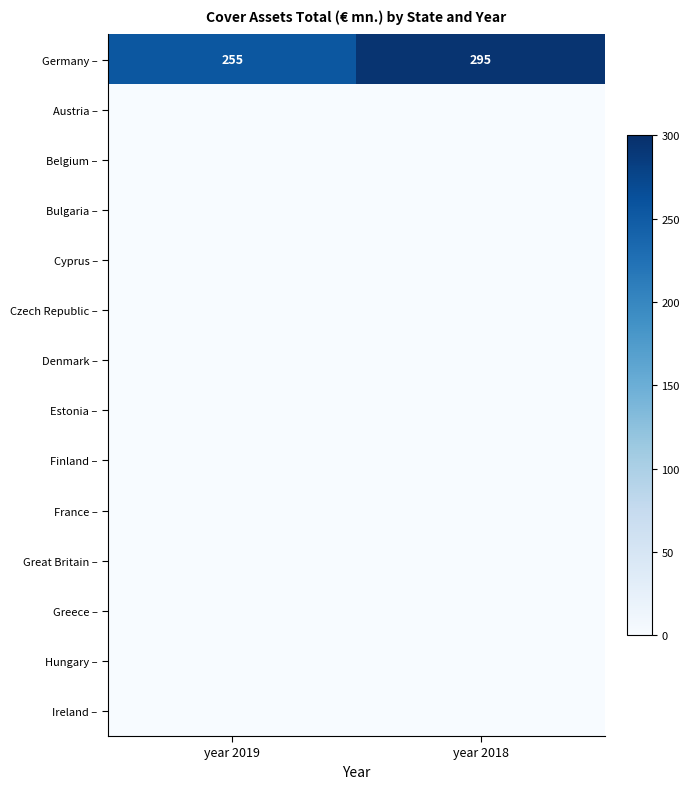

Which category has the highest value in the Germany – series?

year 2018